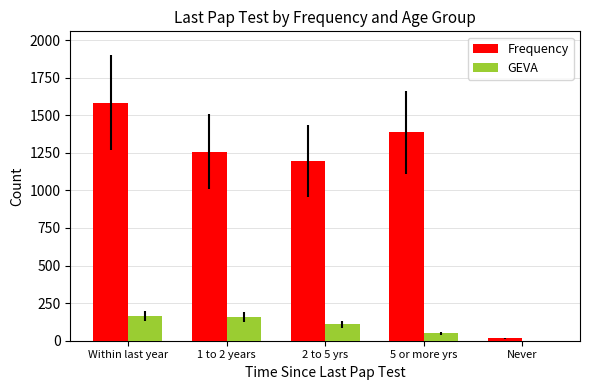

How many distinct data groups are displayed?

2